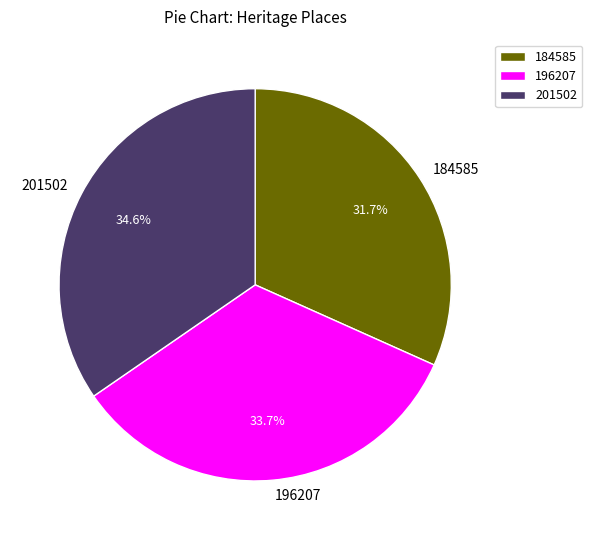

Combined, what portion of the pie is 196207 and 184585?

65.4%